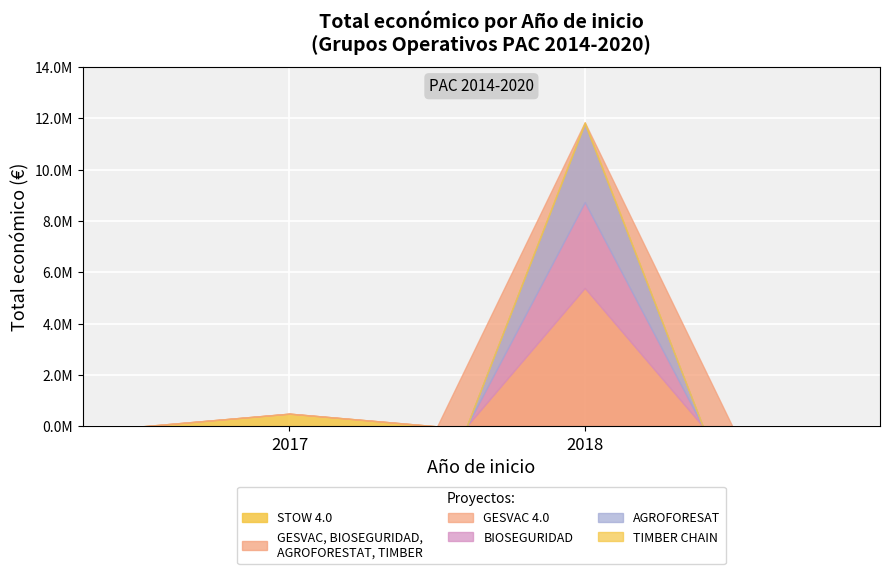

At which label does the data first exceed 3051573?

2018 (GESVAC 4.0)